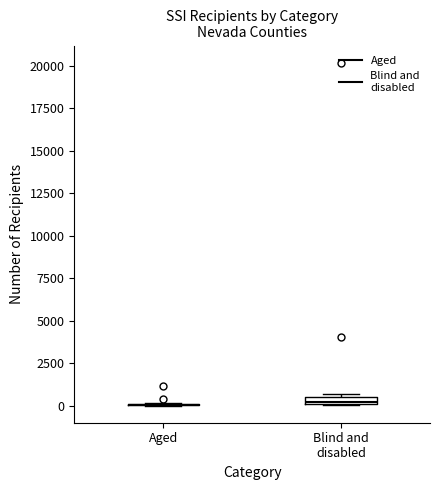

Where is the upper edge of the box for Blind and disabled on the y-axis? The values are not printed on the chart, so give them approximately, as read against the axis.

500